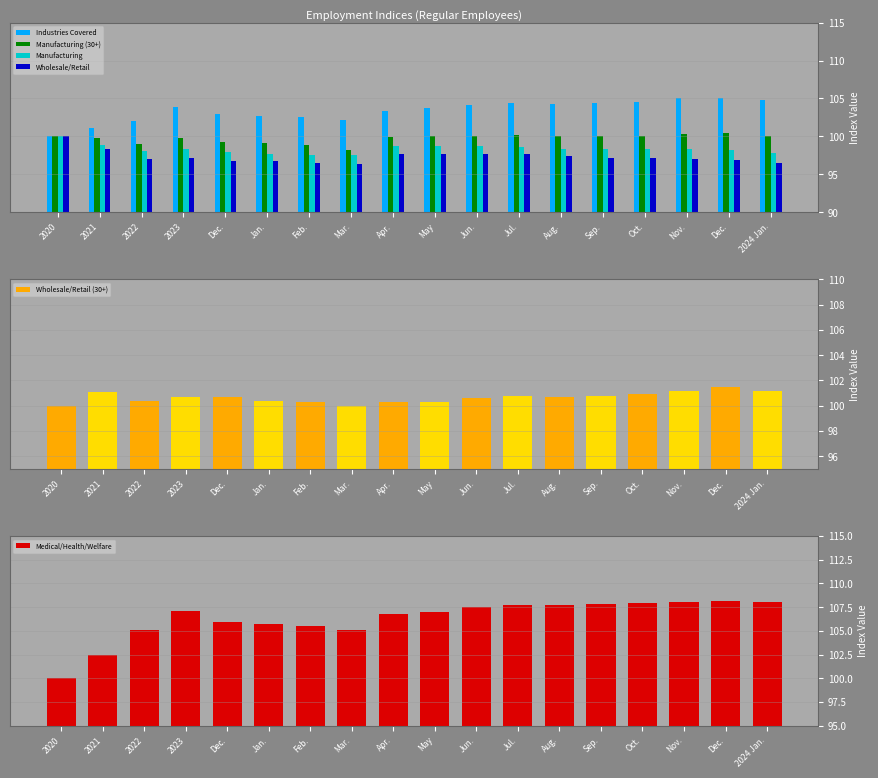

What is the approximate value of Wholesale/Retail at 2022?

97.0